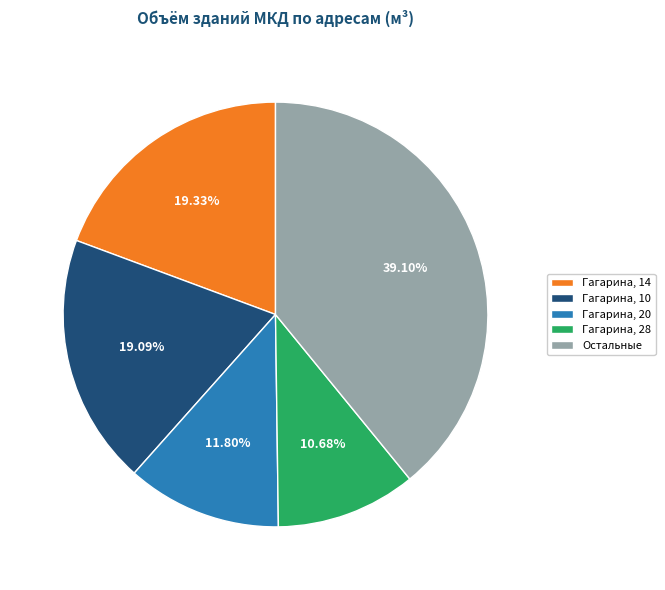

Is there any slice that represents more than half of the pie?

No